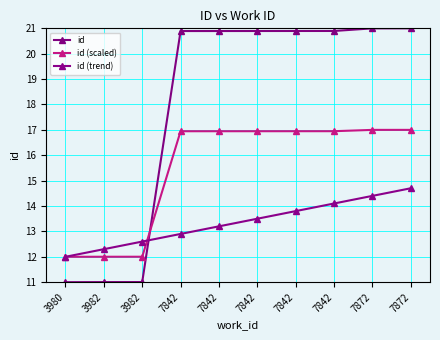

List the series in order of their overall mean, lowest first.

id (trend), id (scaled), id